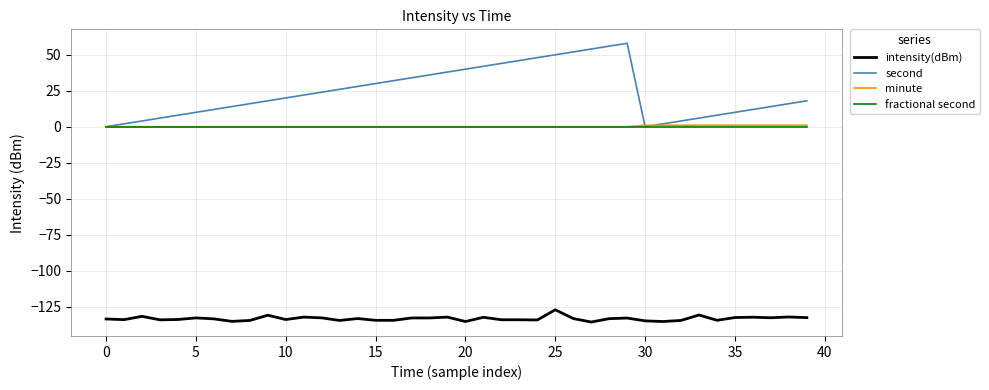

Which series has the largest total across all categories?

second